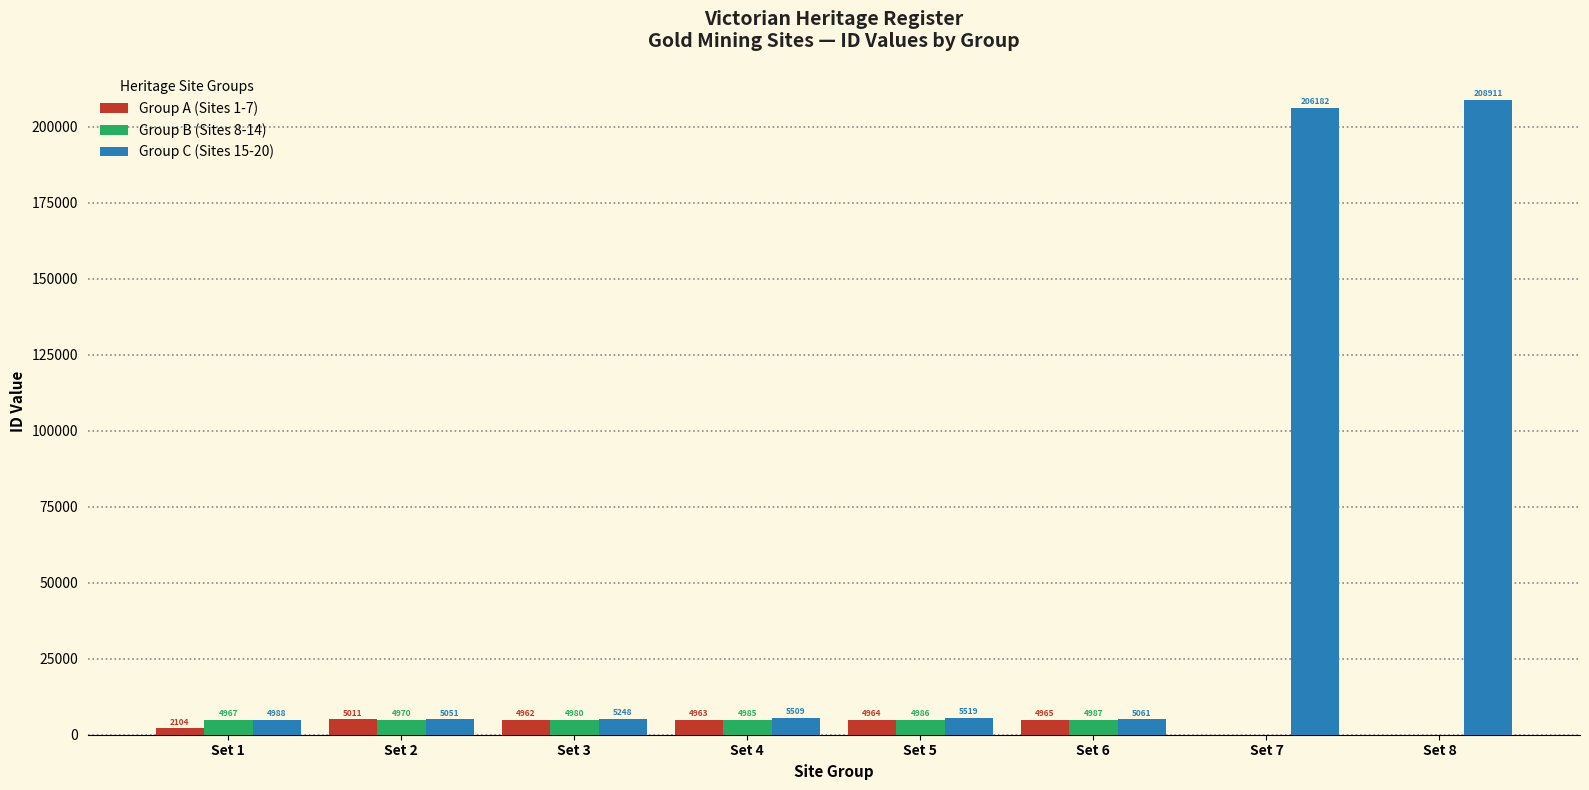

What is the sum of all Group A (Sites 1-7) values?

26969